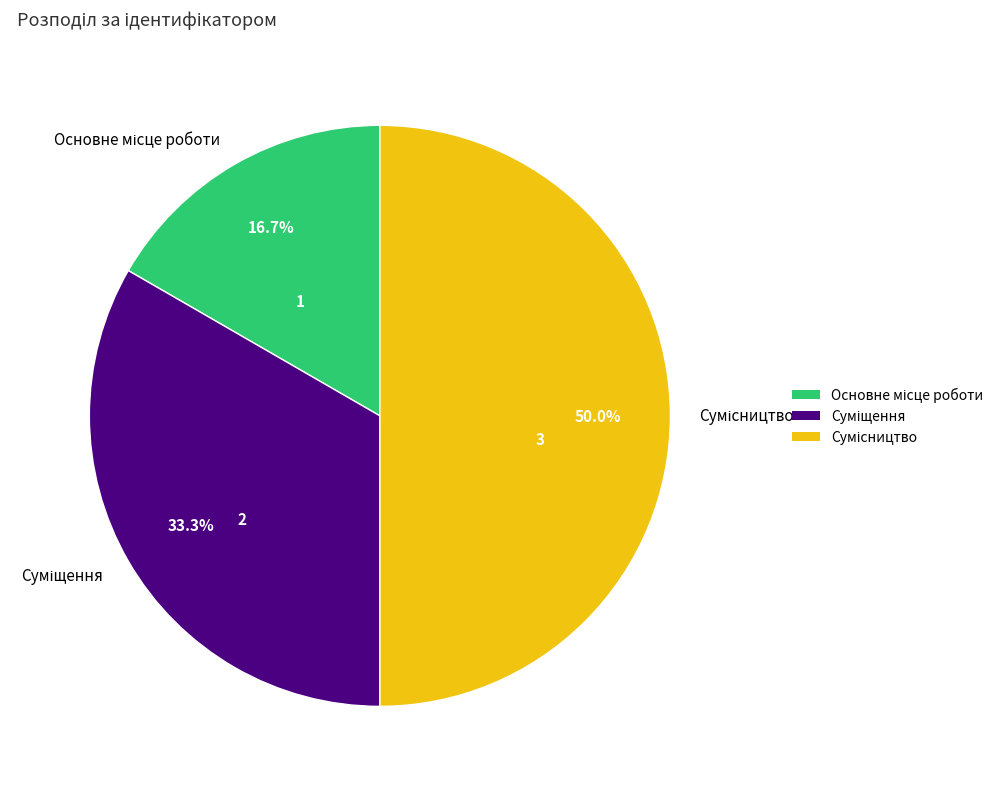

Count the number of slices in the pie.

3